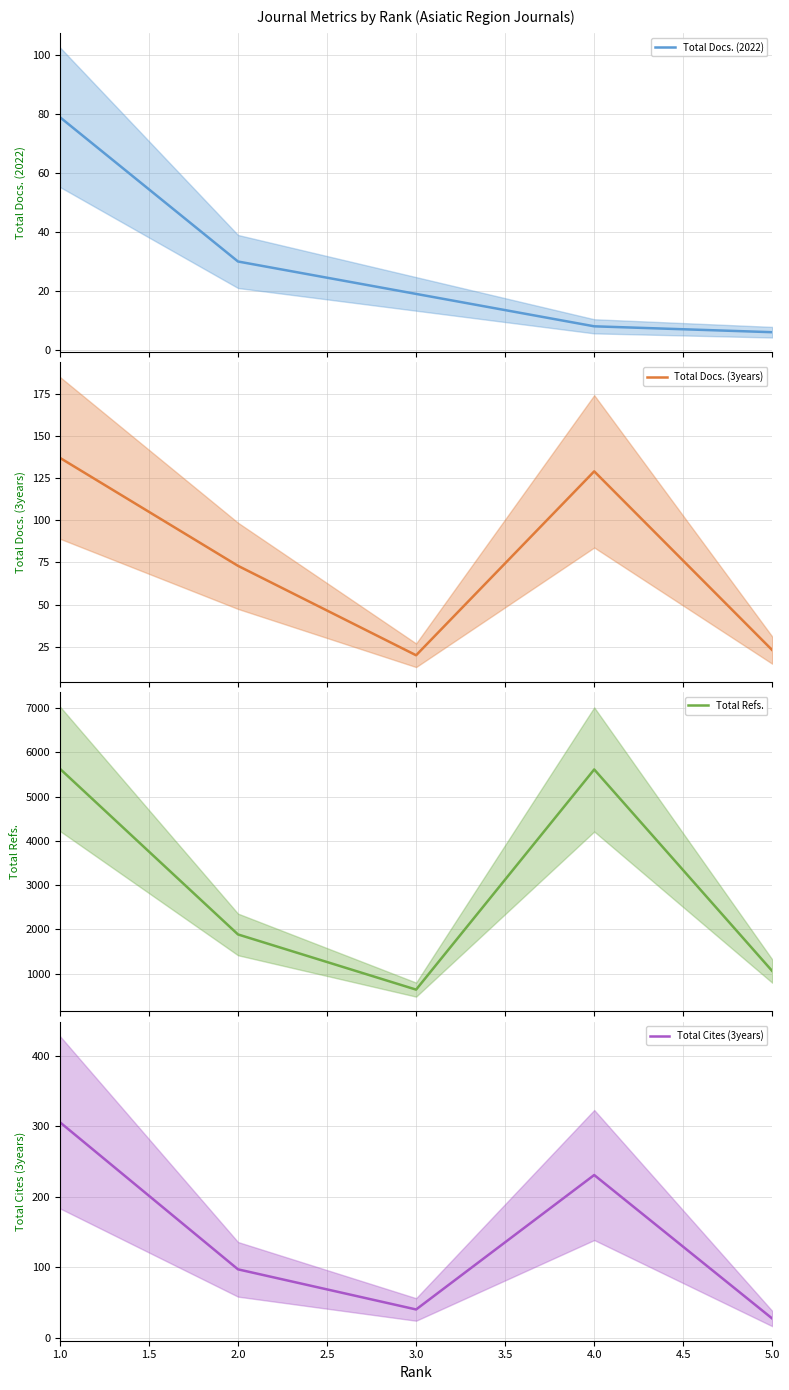

What is the spread (max minus min) of values at 1.0?

5553